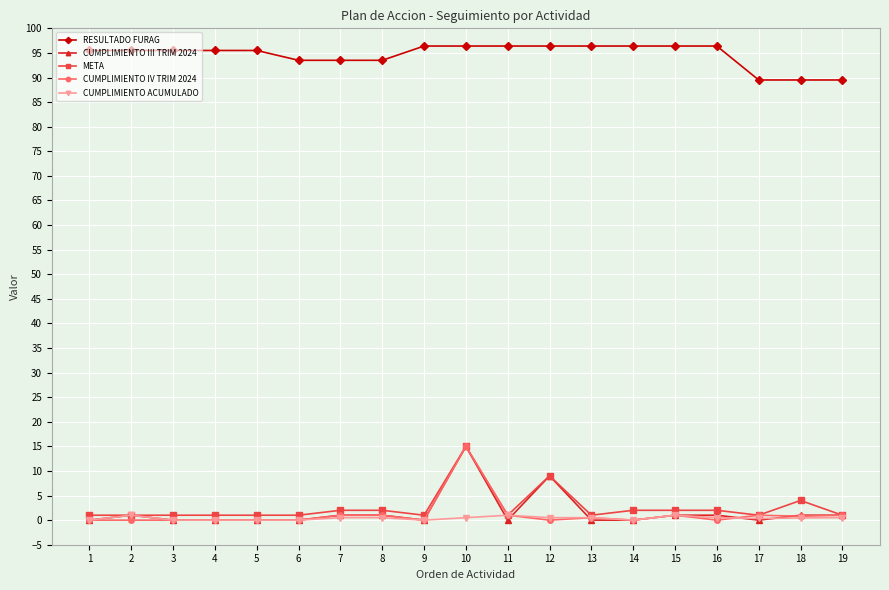

How many lines are shown in the chart?

5